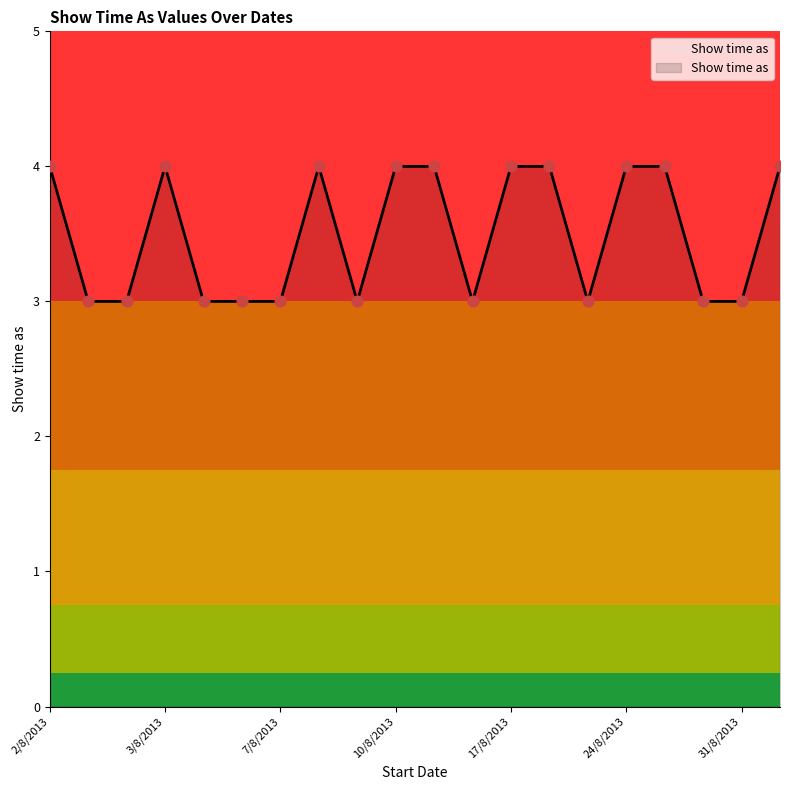

What is the minimum value shown in the chart?

3